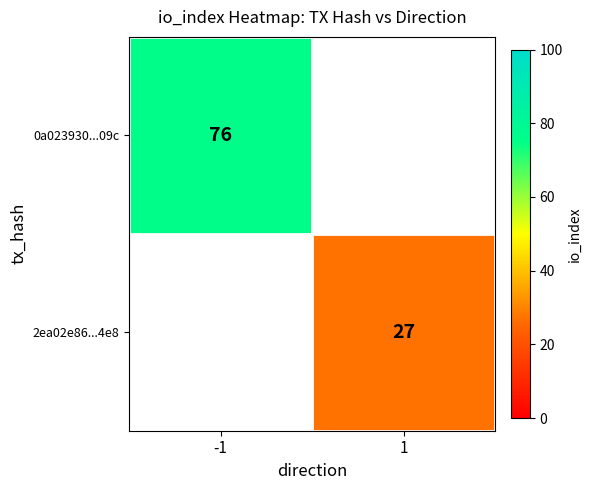

The value of 0a023930...09c at -1 is 31. True or false?

False